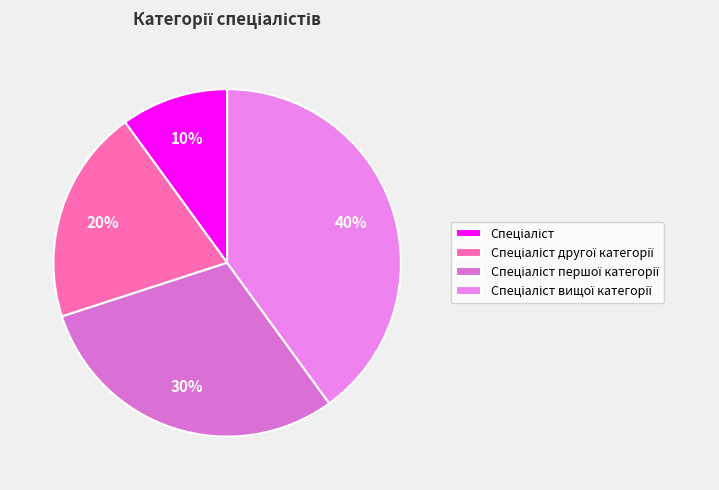

Count the number of slices in the pie.

4